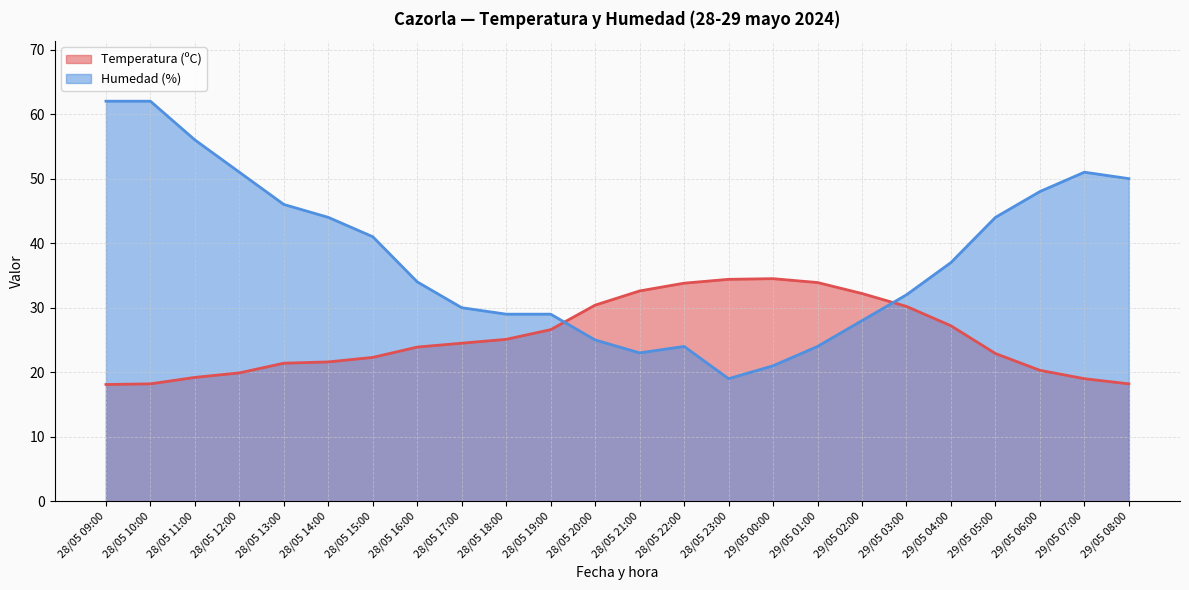

Is it true that Humedad (%) equals 50.0 at 29/05 08:00?

True